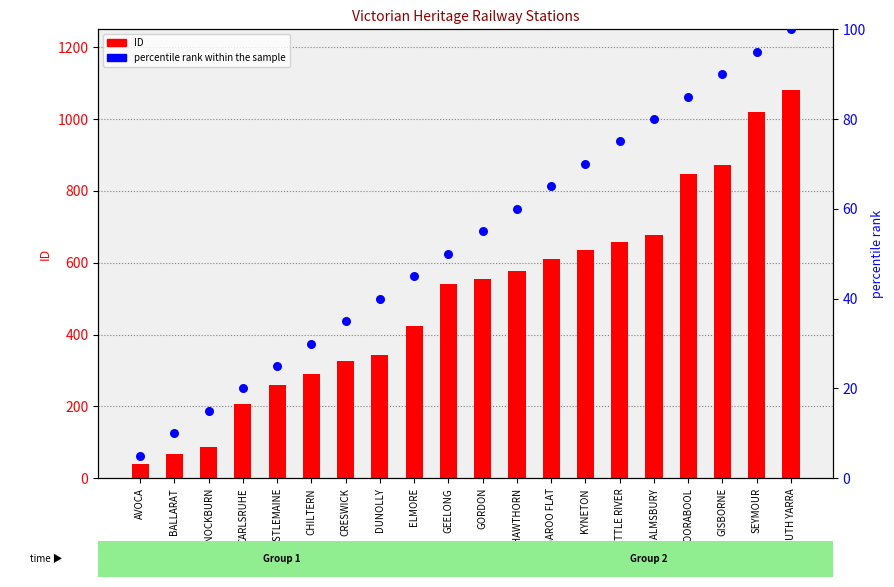

Which series reaches the minimum Y coordinate?

percentile rank within the sample